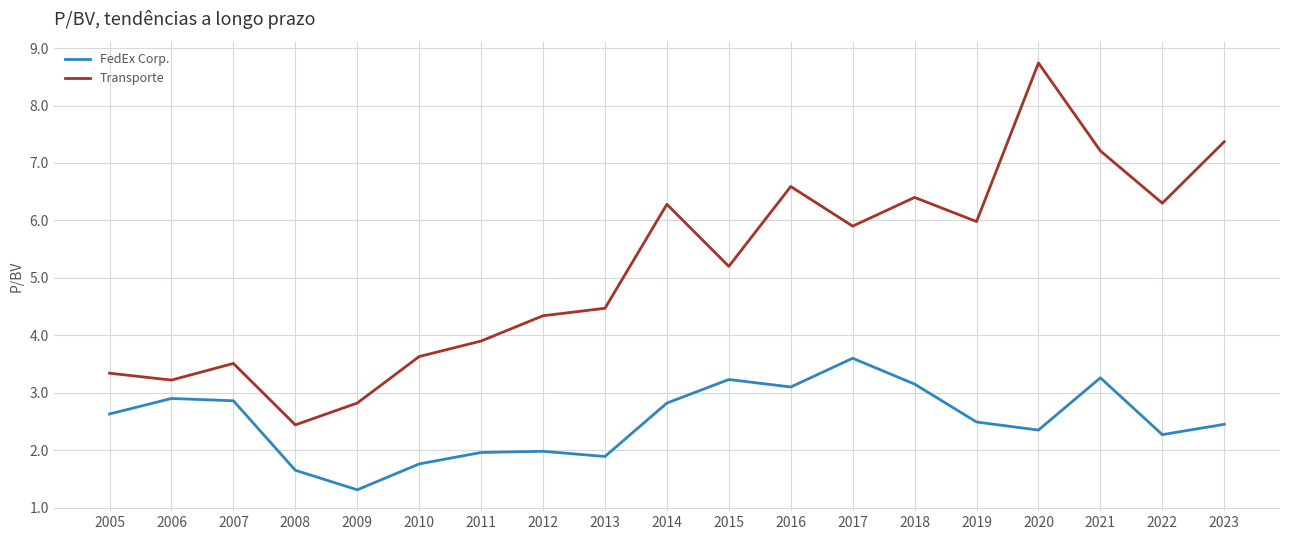

At which category does FedEx Corp. reach its first local valley?

2009